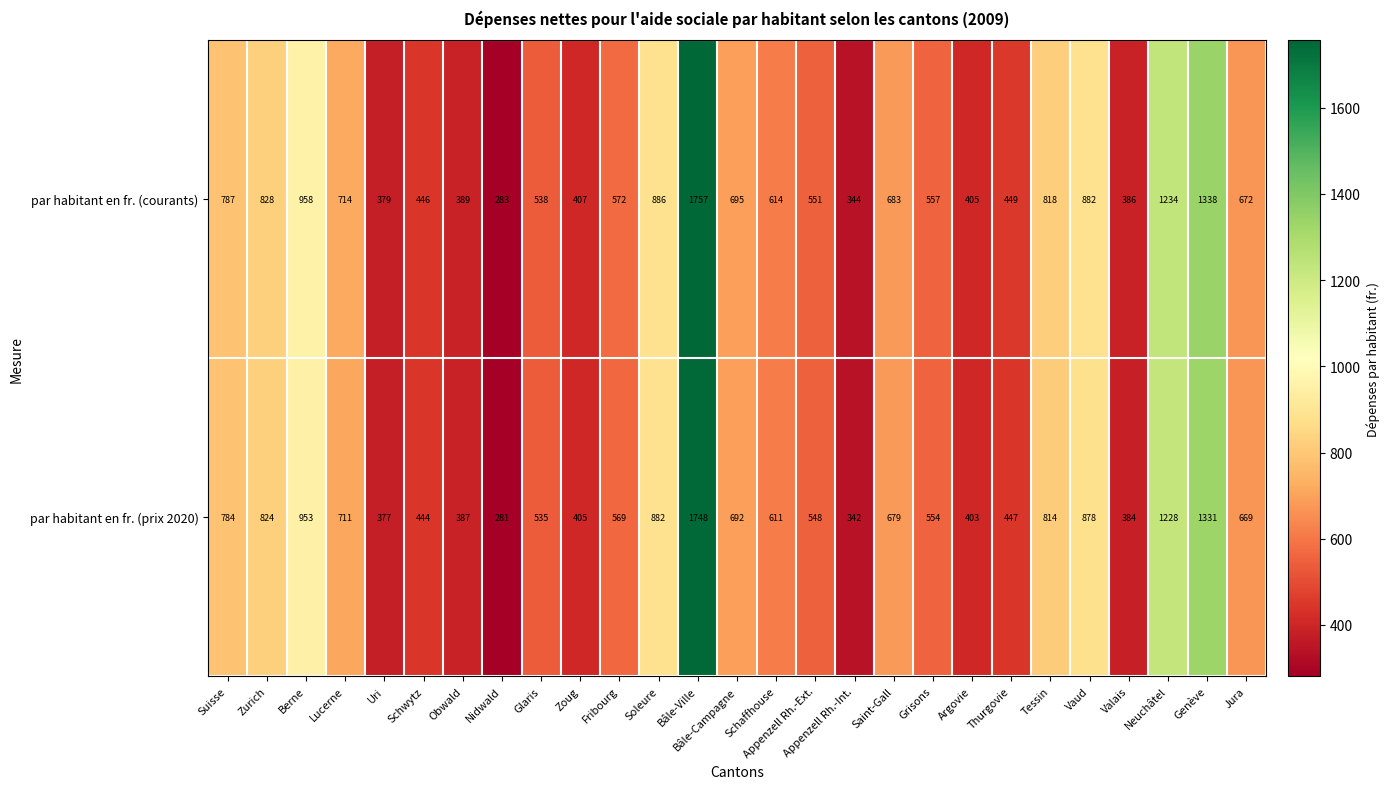

What is the difference between the highest and lowest values at Appenzell Rh.-Ext.?

3